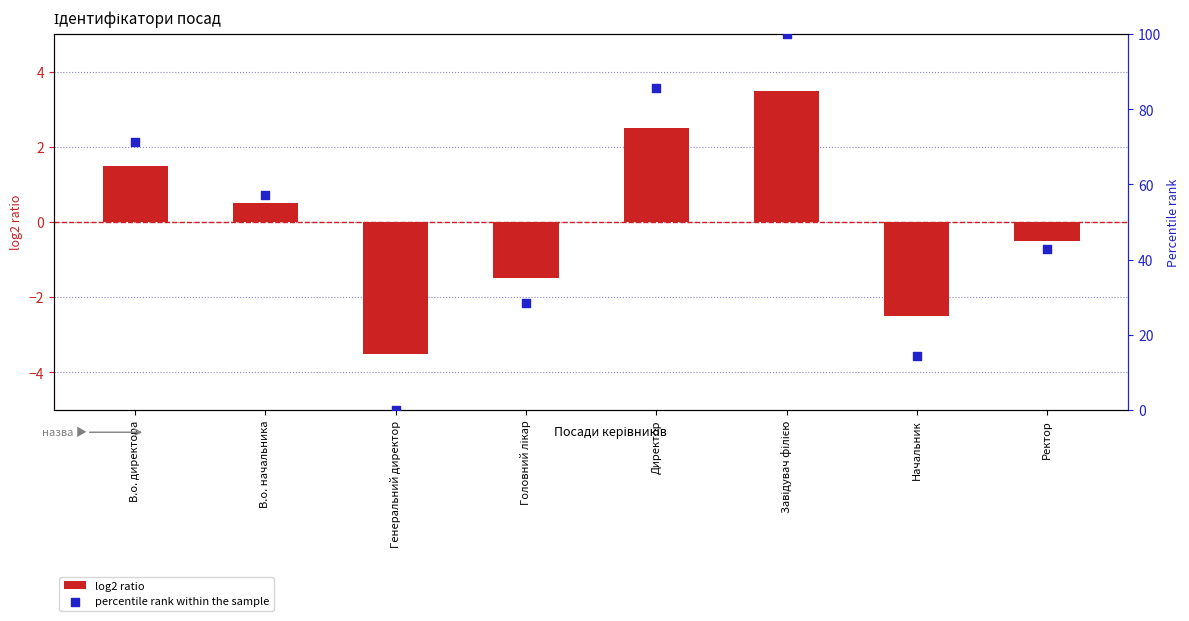

Which series has the largest total across all categories?

percentile rank within the sample